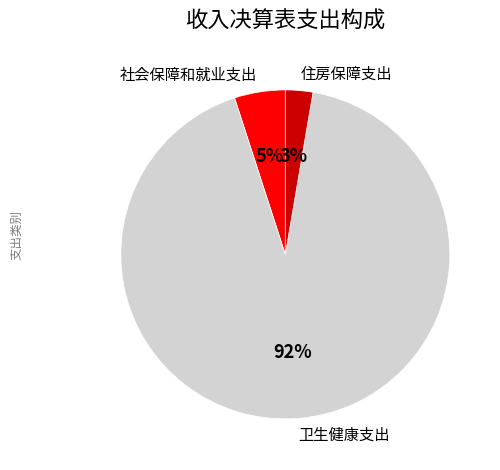

To the nearest percent, what portion does 社会保障和就业支出 represent?

5%